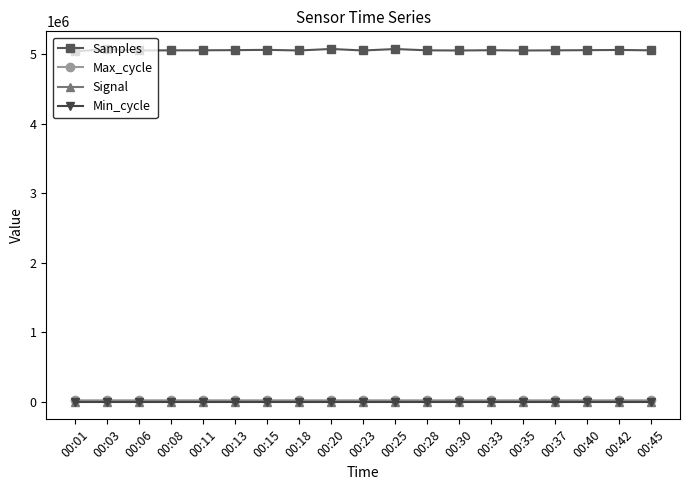

Count the number of data series in this chart.

4